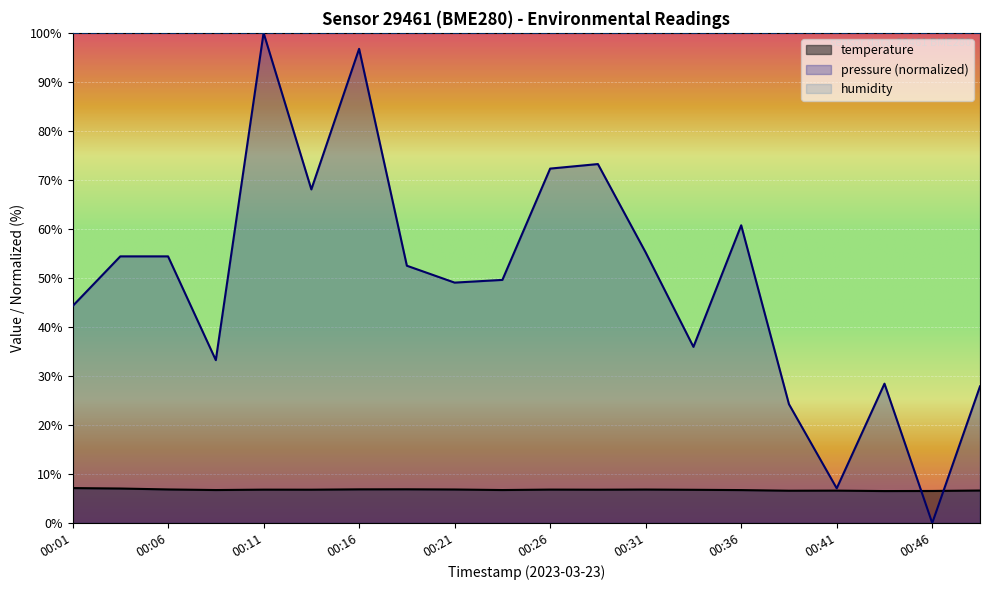

At which category does pressure reach its first local valley?

00:08